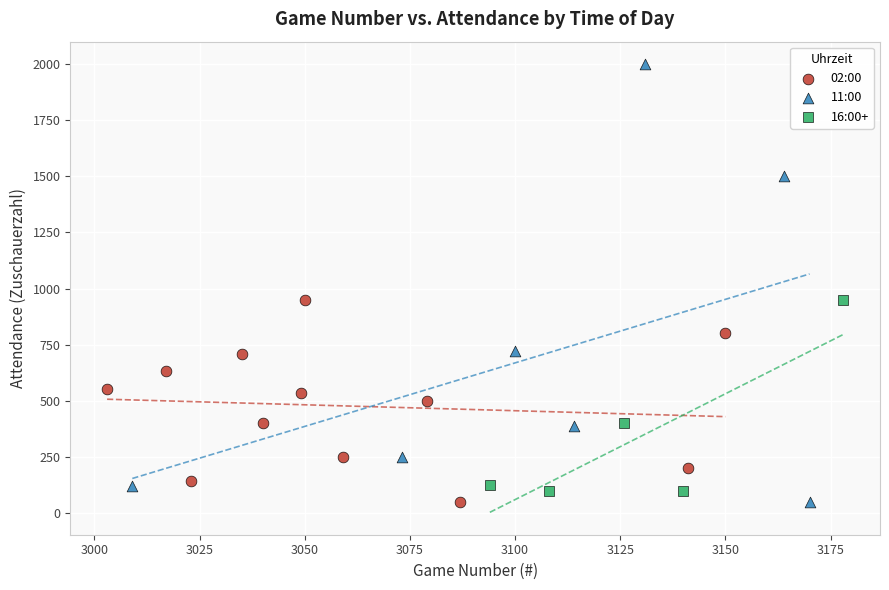

Which series has the widest spread of Y values?

11:00